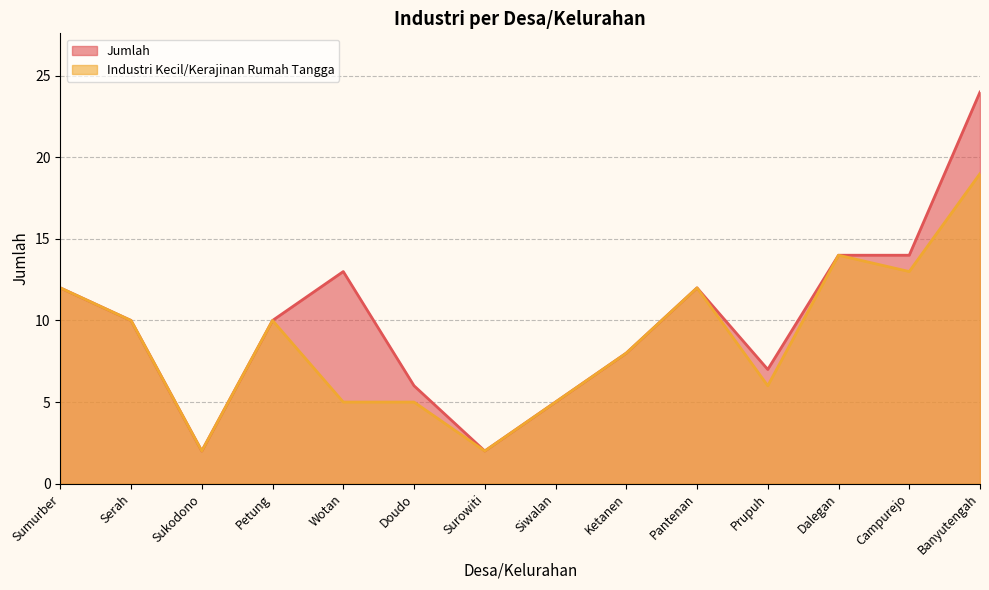

True or false: Industri Kecil/Kerajinan Rumah Tangga and Jumlah cross at least once.

False